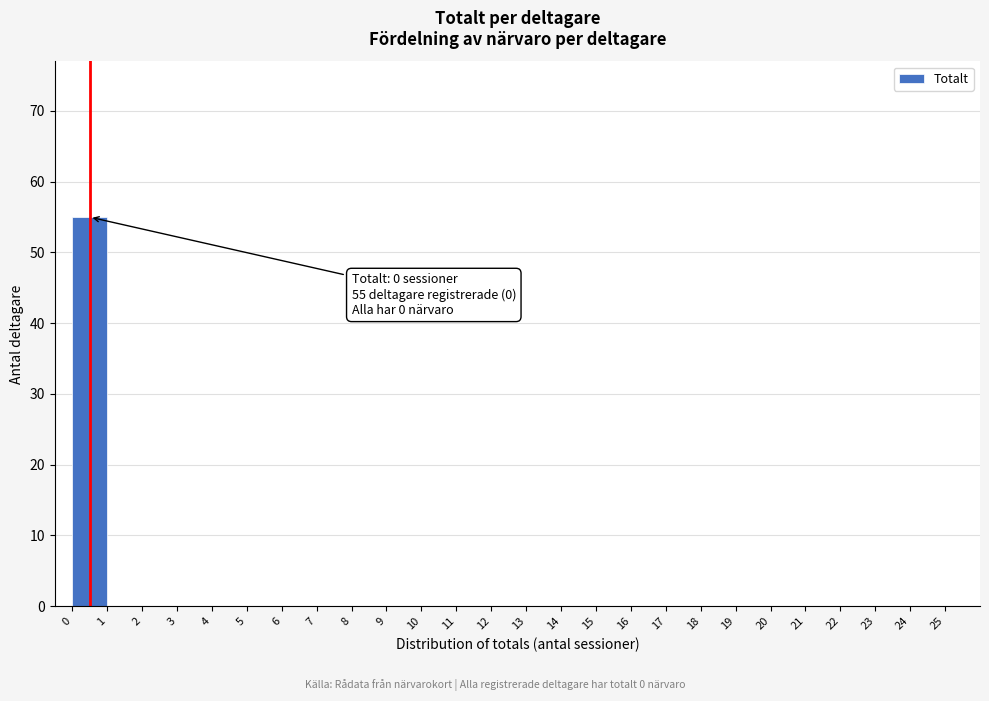

Over which range of the x-axis is the bar tallest?

0 to 1